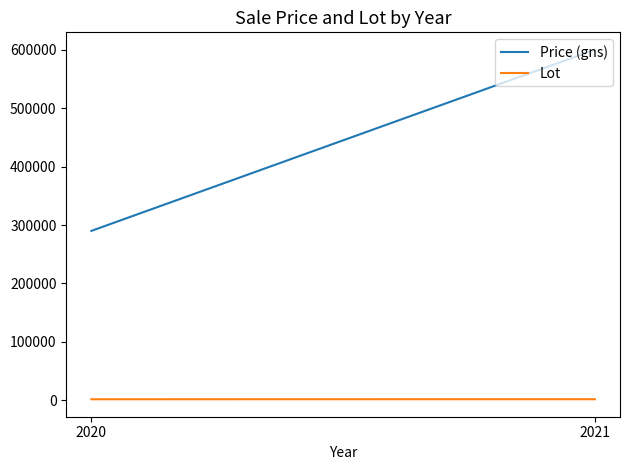

What is the sum of the Price (gns) values at 2020 and 2021?

890000